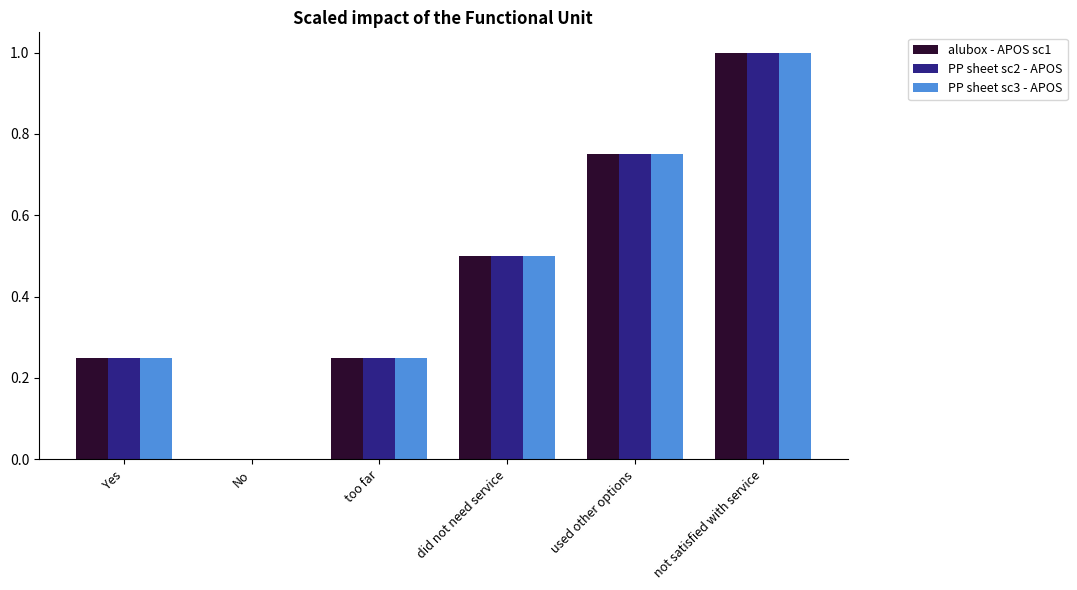

True or false: alubox - APOS sc1 has a value of 0.4 at too far.

False